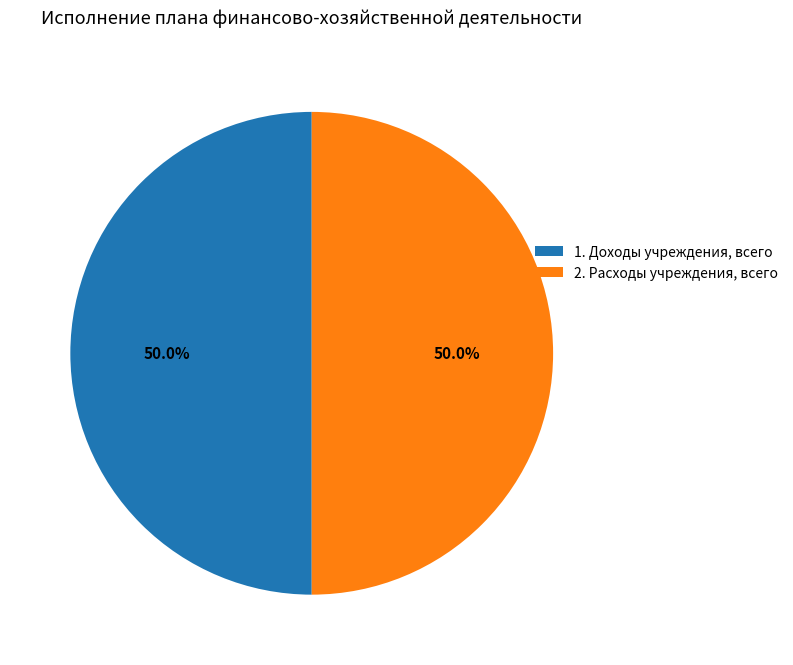

To the nearest percent, what portion does 2. Расходы учреждения, всего represent?

50%